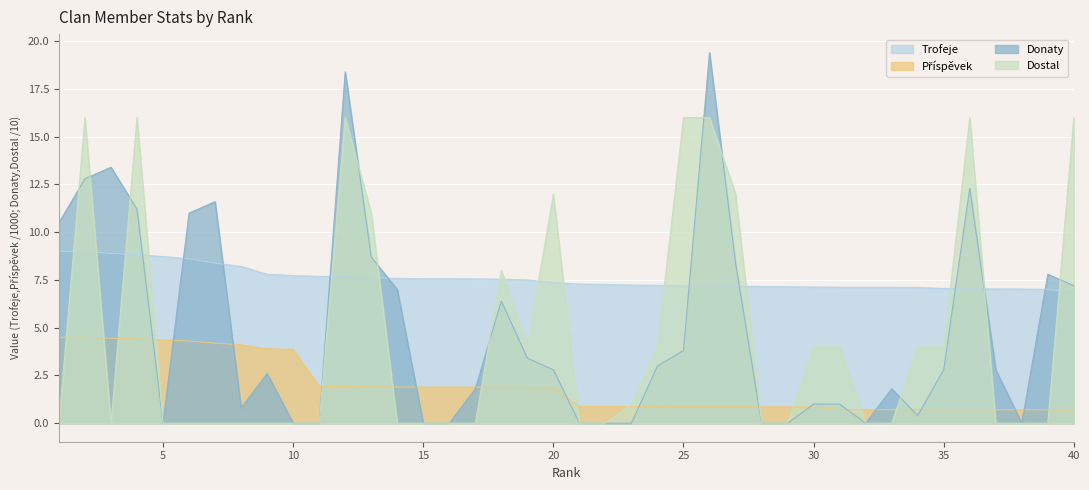

How many data points in Příspěvek are less than 1?

20